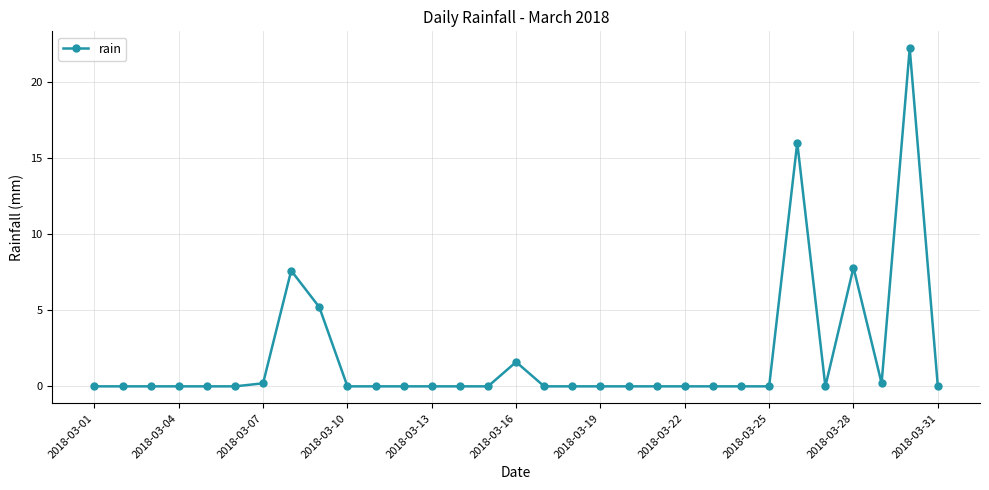

Reading left to right, list all the values displayed in this chart.

0.0	0.0	0.0	0.0	0.0	0.0	0.2	7.6	5.2	0.0	0.0	0.0	0.0	0.0	0.0	1.6	0.0	0.0	0.0	0.0	0.0	0.0	0.0	0.0	0.0	16.0	0.0	7.8	0.2	22.2	0.0